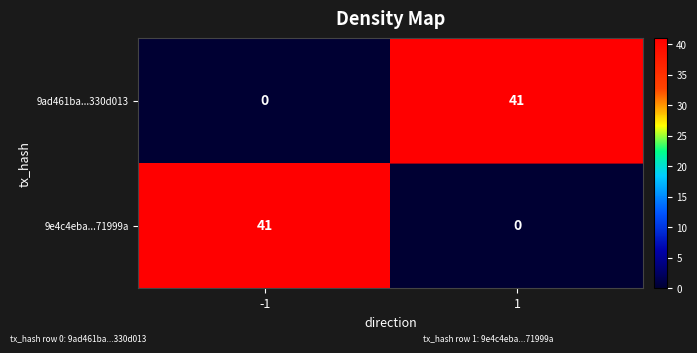

Is the value of 9ad461ba...330d013 at 1 greater than the value of 9e4c4eba...71999a at 1?

Yes